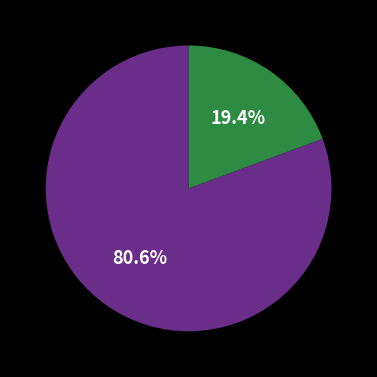

Is there a majority slice in this chart?

Yes